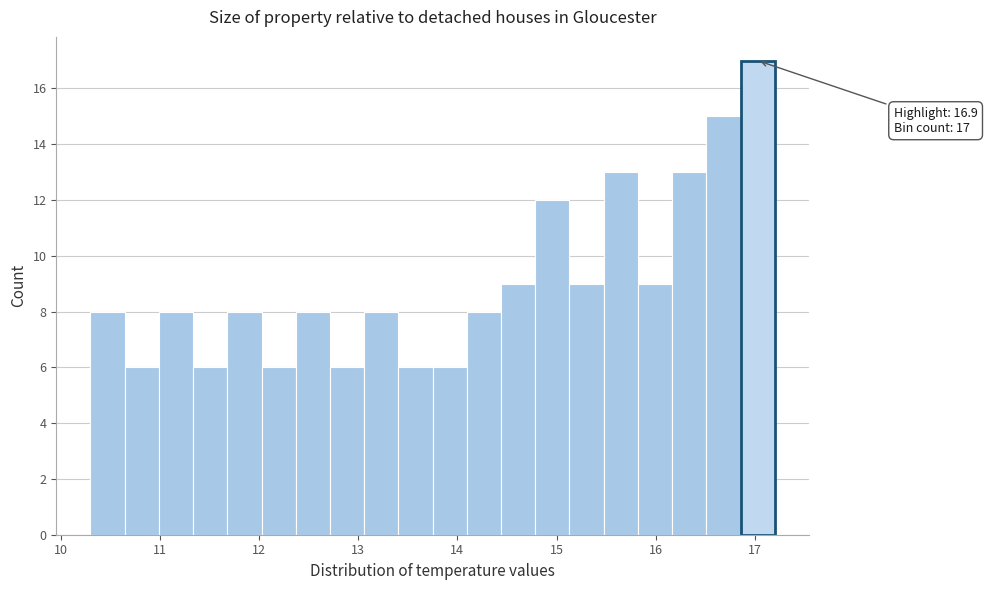

Read against the x-axis, roughly where is the centre of the tallest bar?

17.0